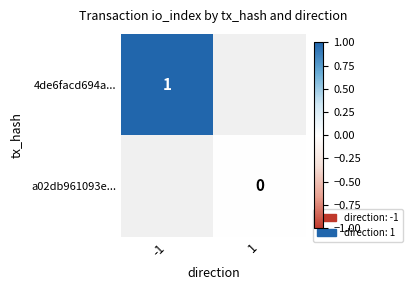

Count the number of categories in the chart.

2